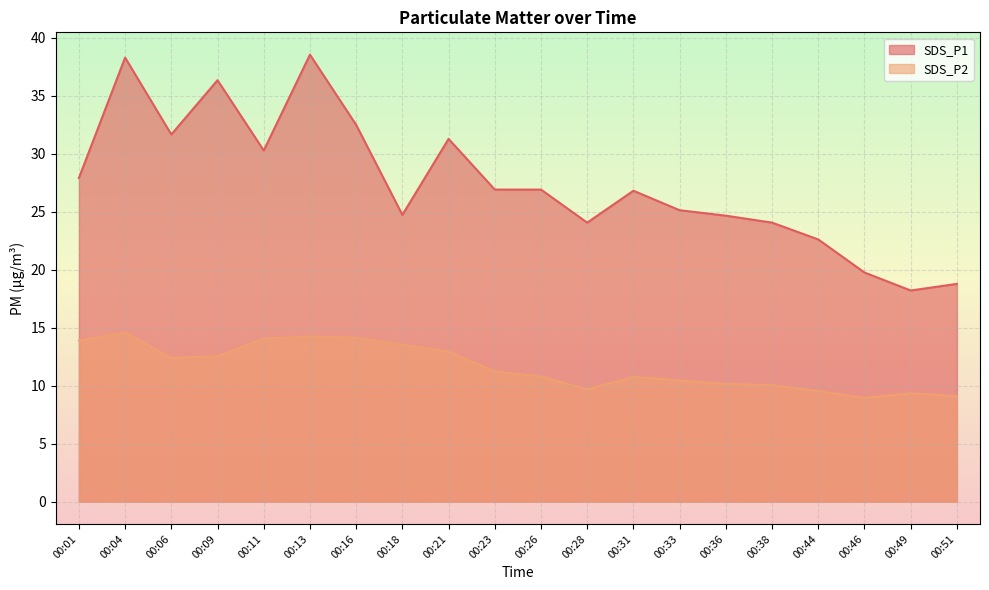

Which series has the largest total across all categories?

SDS_P1